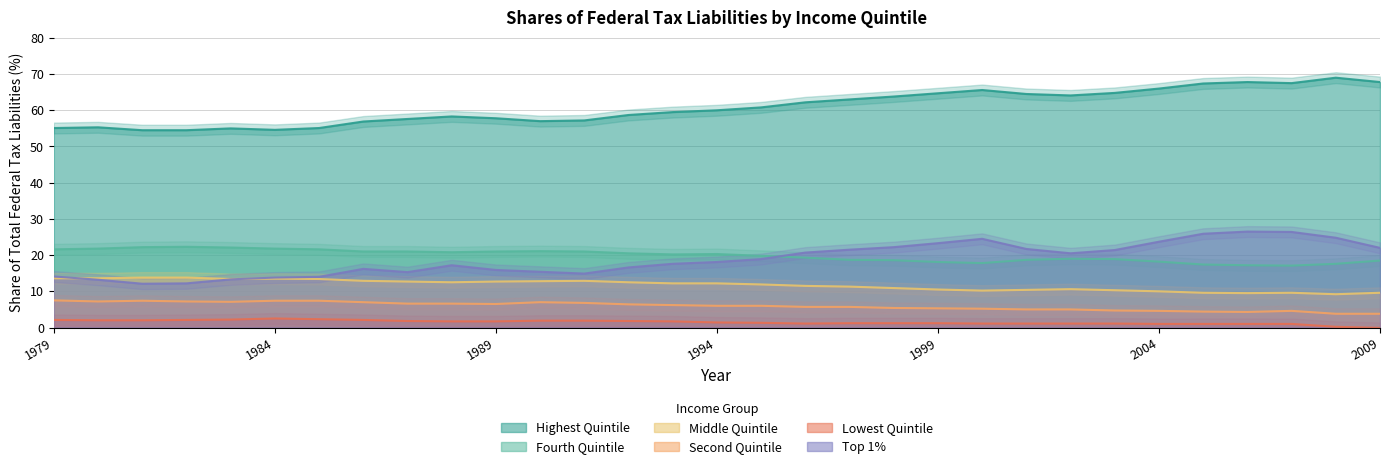

Does the chart display data point markers on the line(s)?

No